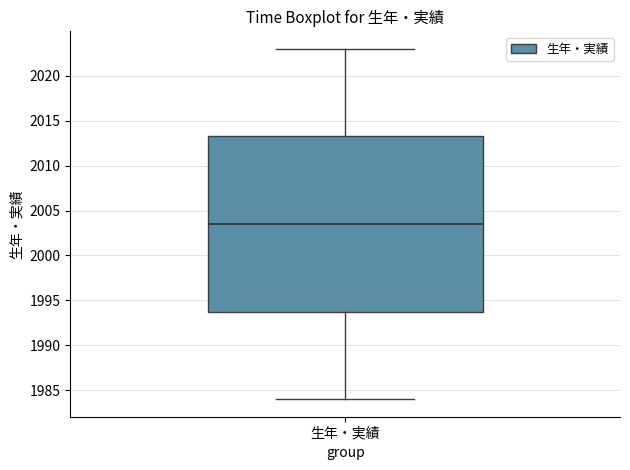

Transcribe this box plot: give where the median line is, the range the box spans, and where the two whiskers end, as read against the y-axis. The values are not printed on the chart, so give them approximately, as read against the axis.

median 2003.5, box 1994.0 to 2013.5, whiskers 1984.0 to 2023.0